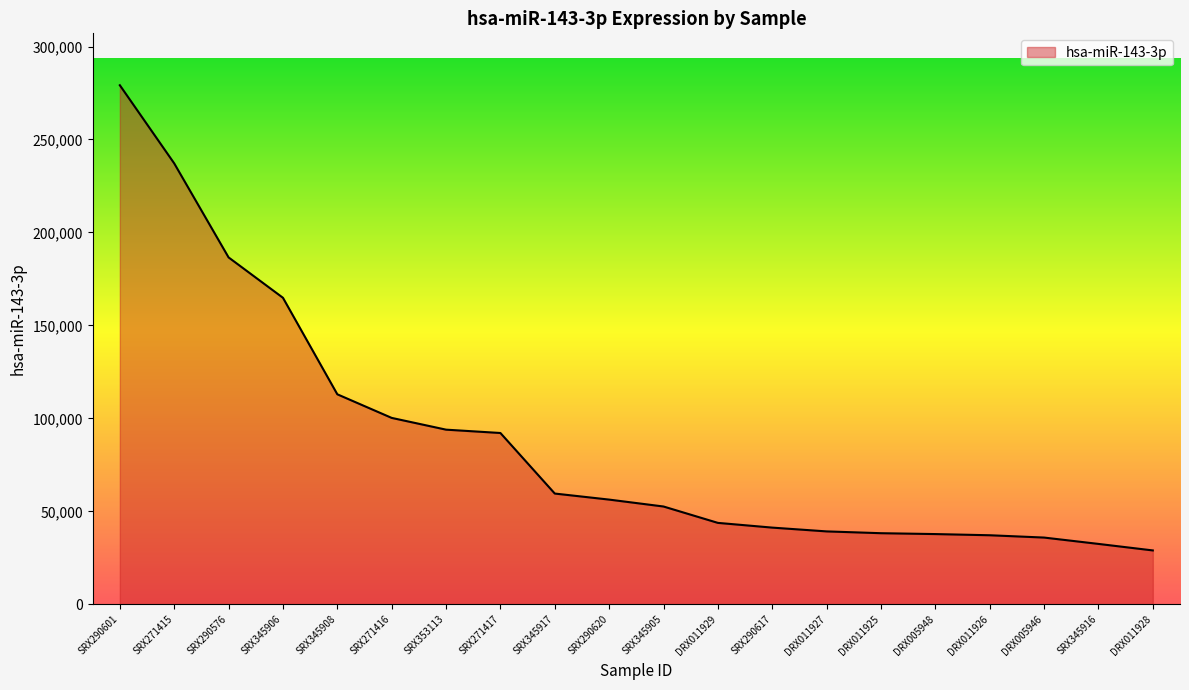

What is the greatest value displayed?

279169.1